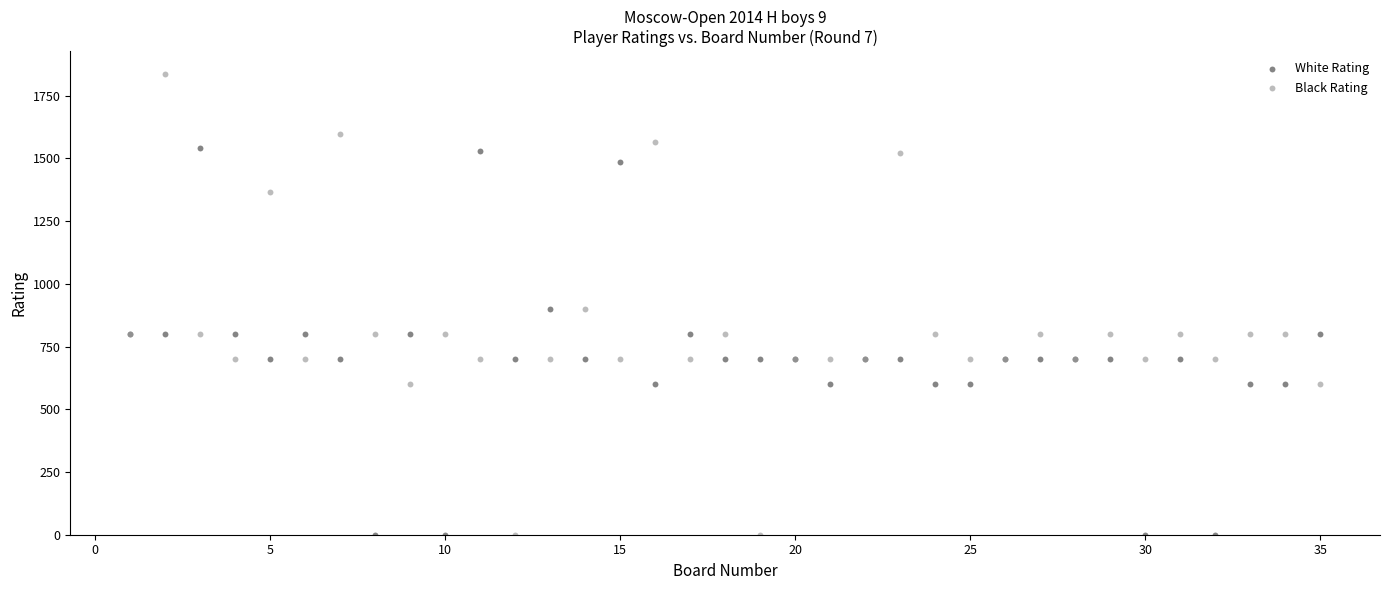

What is the X range (max minus min) for the scatter plot?

34